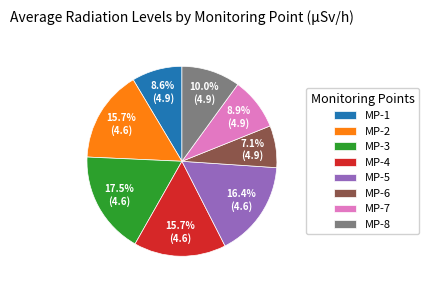

Approximately how many times larger is the value at MP-2 compared to MP-3?

0.9